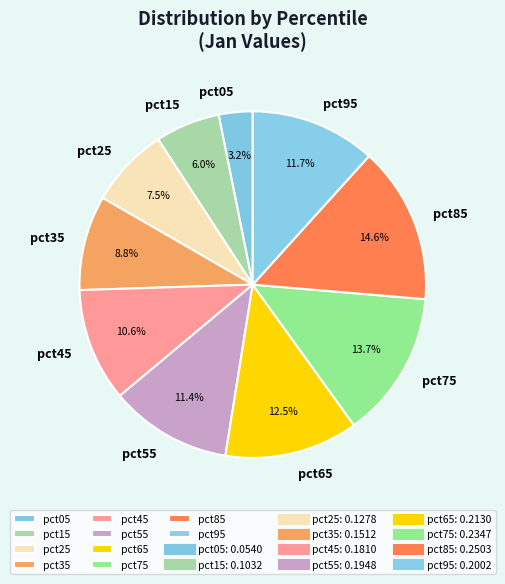

Does any single category account for the majority?

No